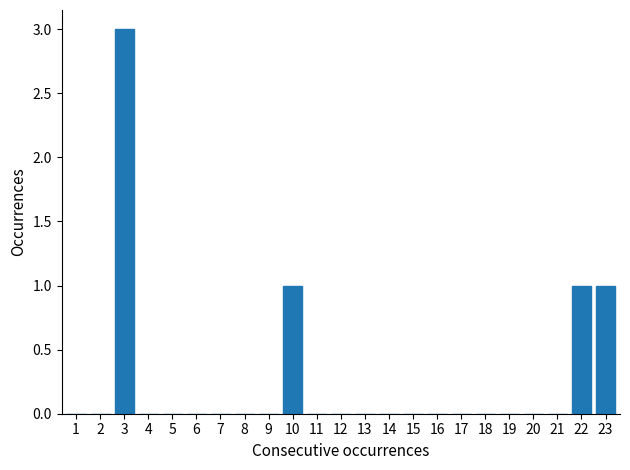

Reading right to left, extract all data points from this chart.

23=1	22=1	21=0	20=0	19=0	18=0	17=0	16=0	15=0	14=0	13=0	12=0	11=0	10=1	9=0	8=0	7=0	6=0	5=0	4=0	3=3	2=0	1=0